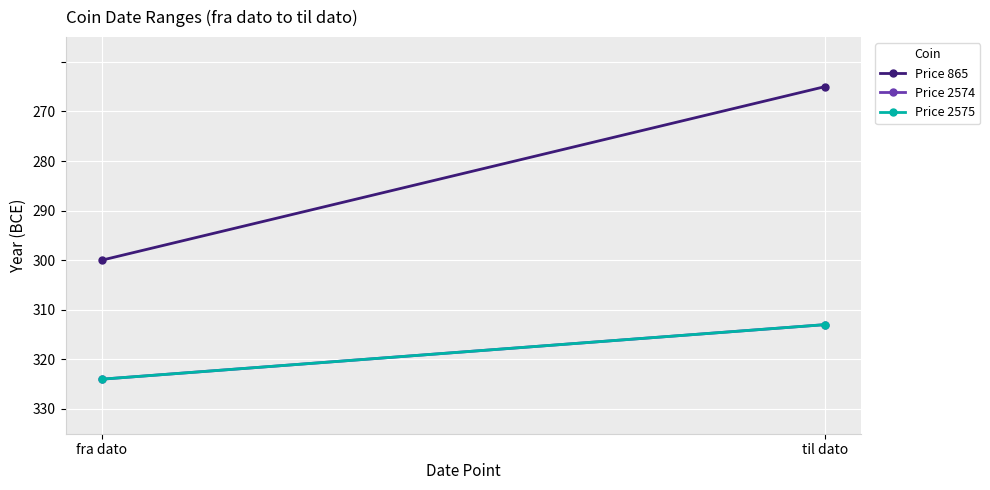

What is the sum of the Price 2574 values at til dato and fra dato?

-657